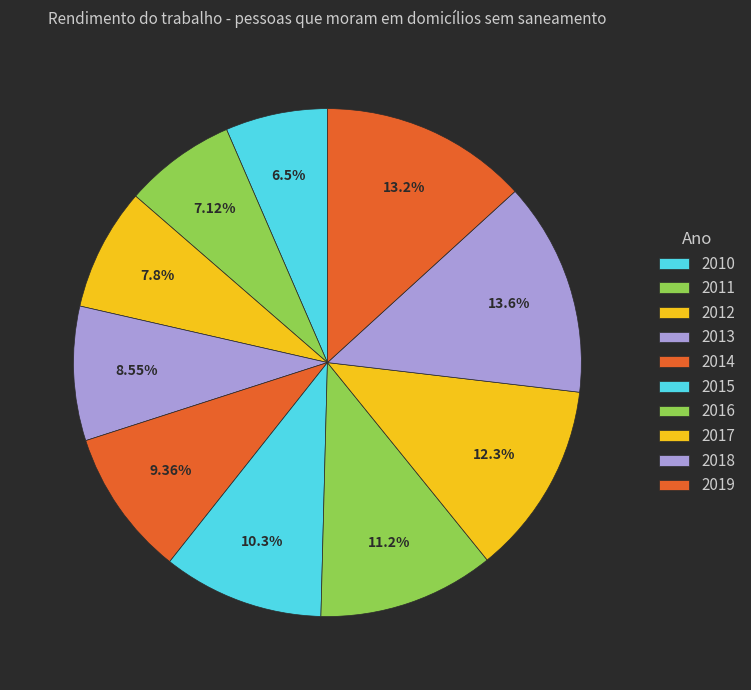

How many slices are in this pie chart?

10